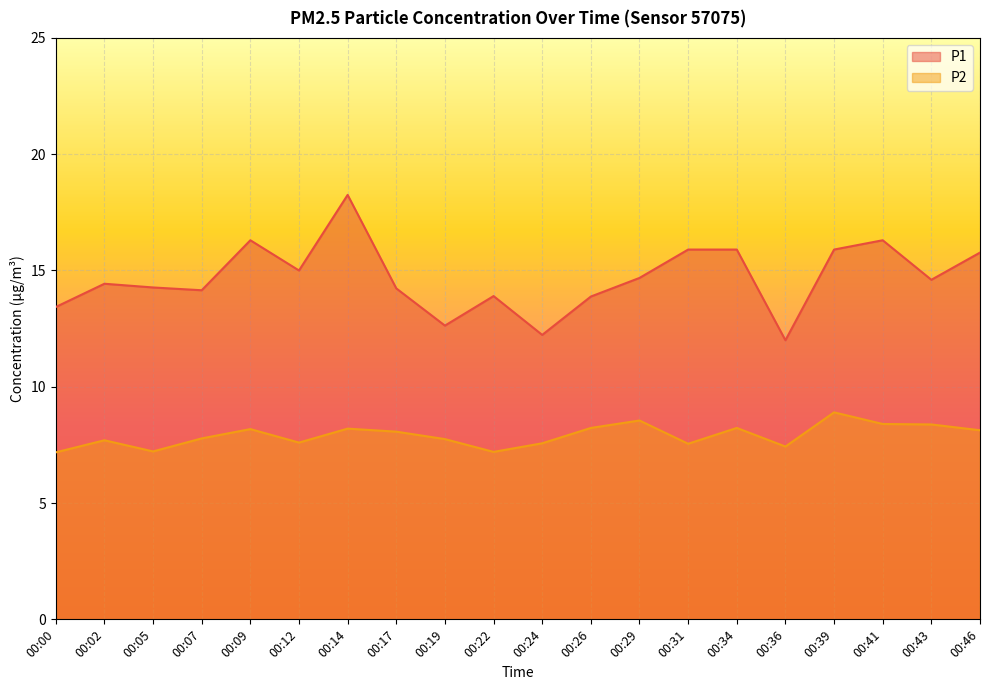

What are all the series names shown in the legend?

P1, P2